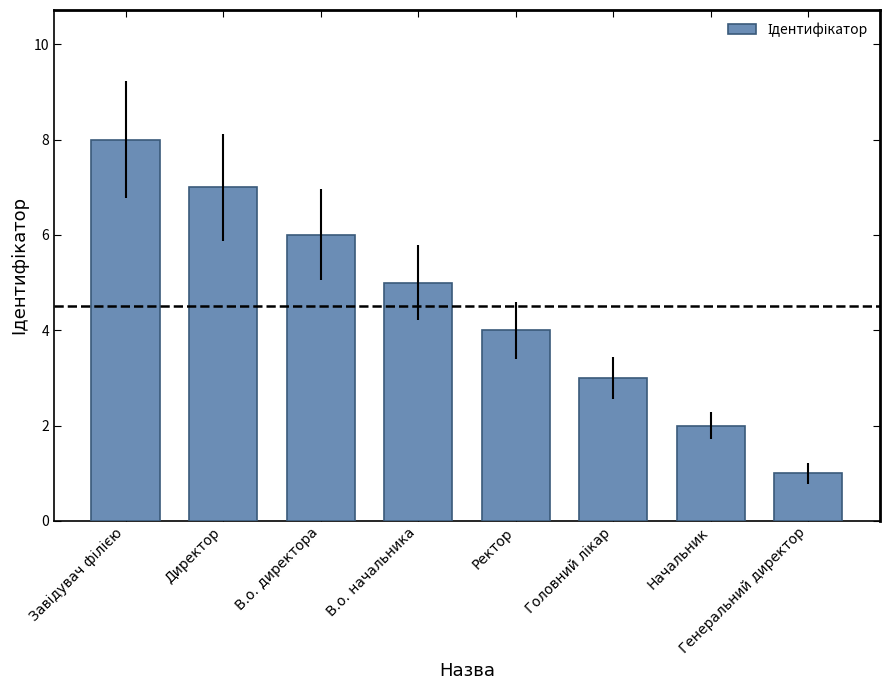

What is the change in value from Ректор to Генеральний директор?

-3